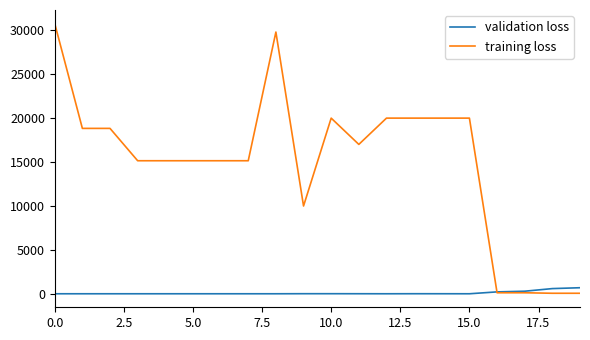

Which series has the largest range (max minus min)?

training loss